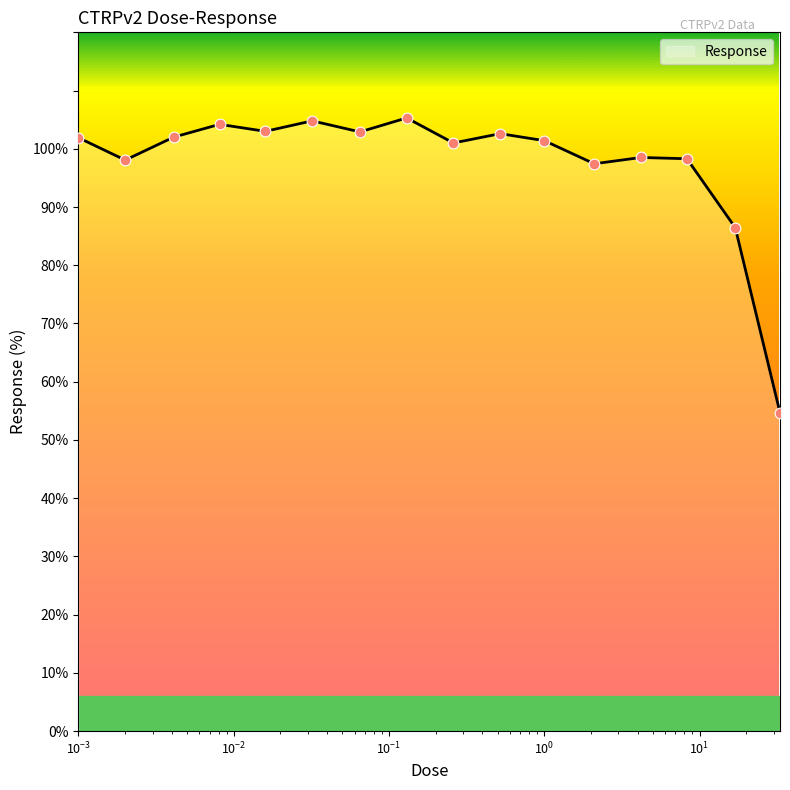

What is the minimum value shown in the chart?

54.7